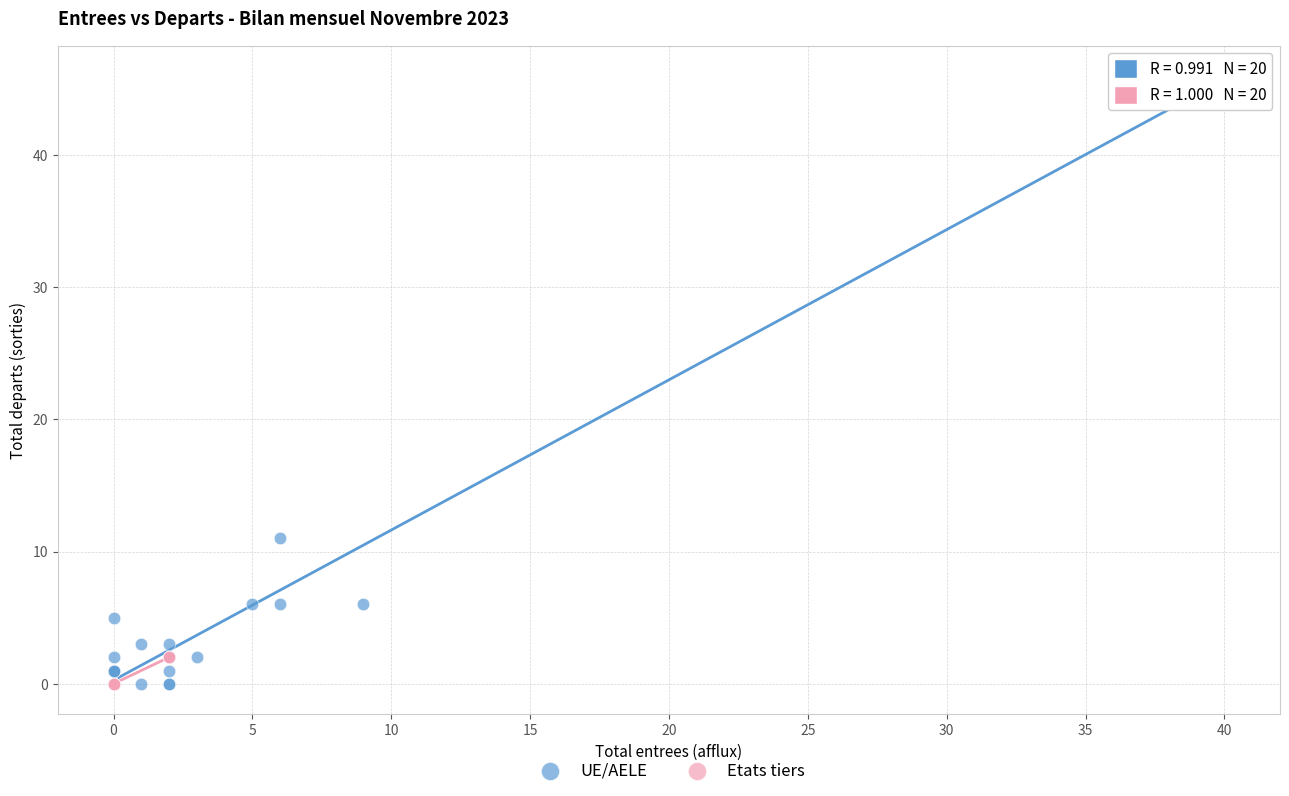

Which series has the largest Y range (max minus min)?

UE/AELE